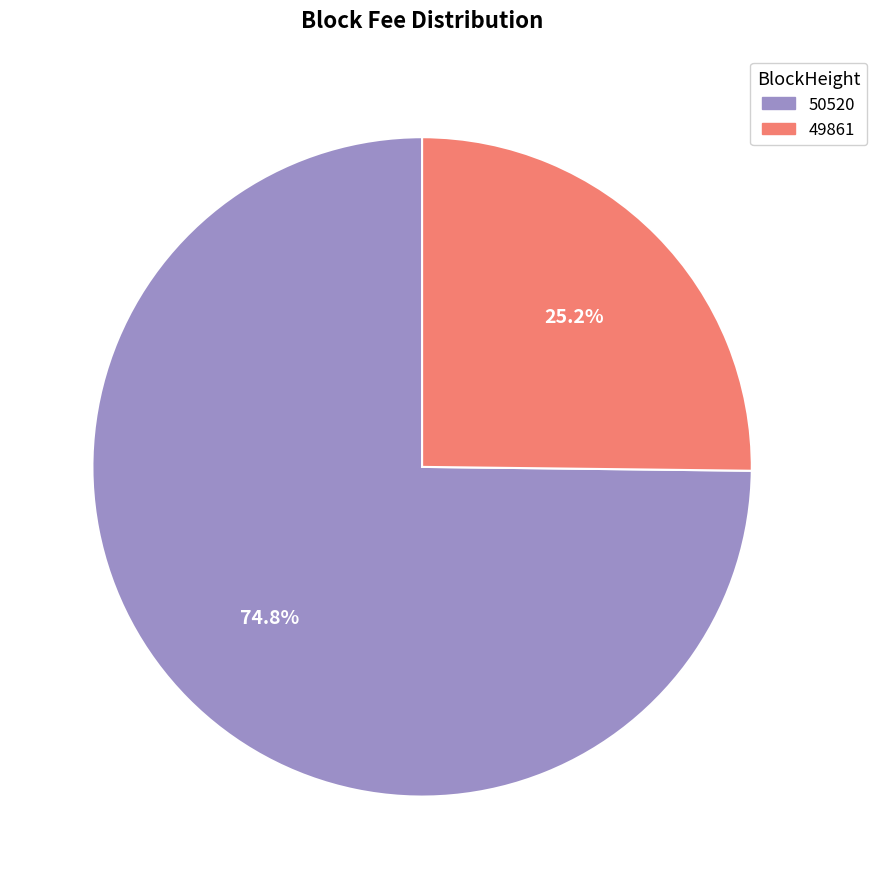

Between 50520 and 49861, which is larger?

50520